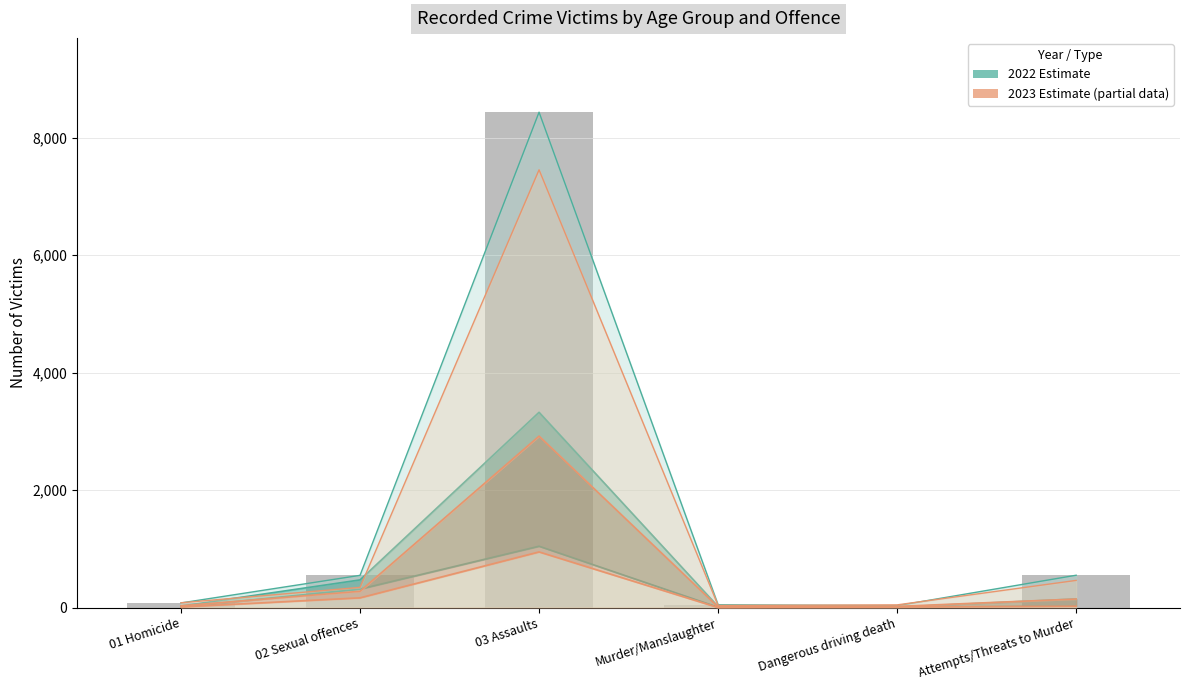

Is the value of 2022 30+ (Number) at Murder/Manslaughter greater than the value of 2022 18-29 (Number) at 01 Homicide?

No